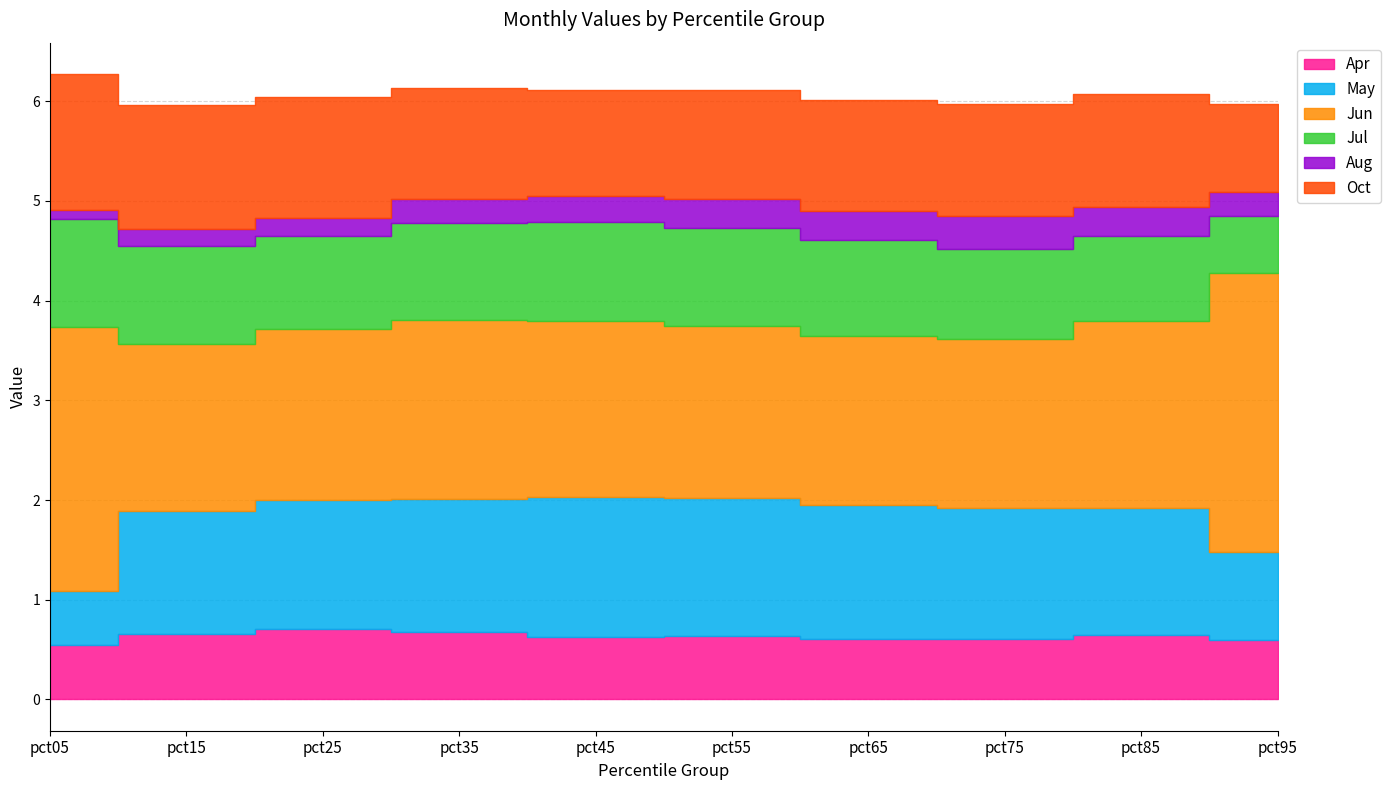

What is the value of the May point at the 8th from the left?

1.3